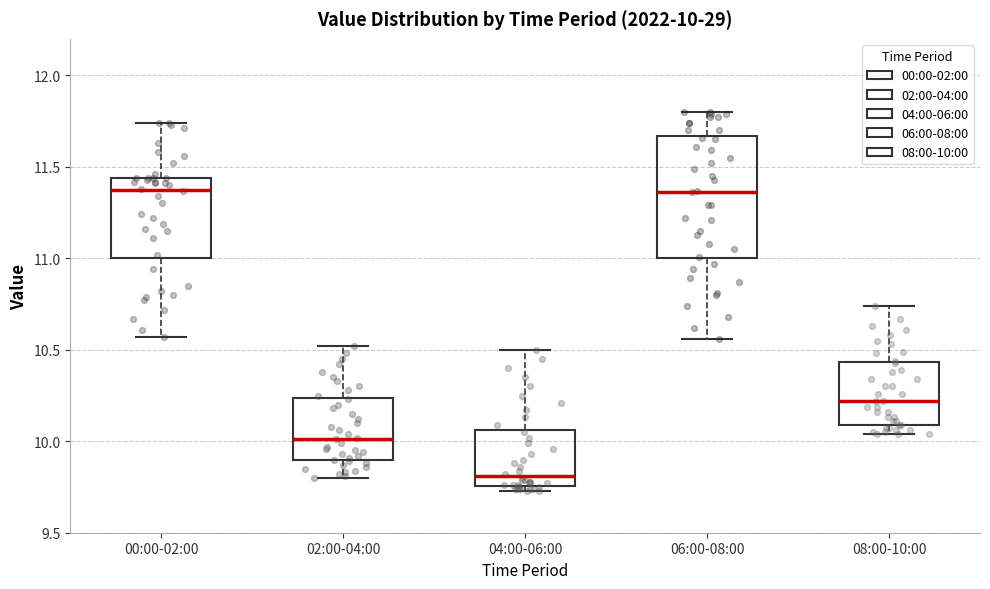

Which box has the lowest median line?

04:00-06:00